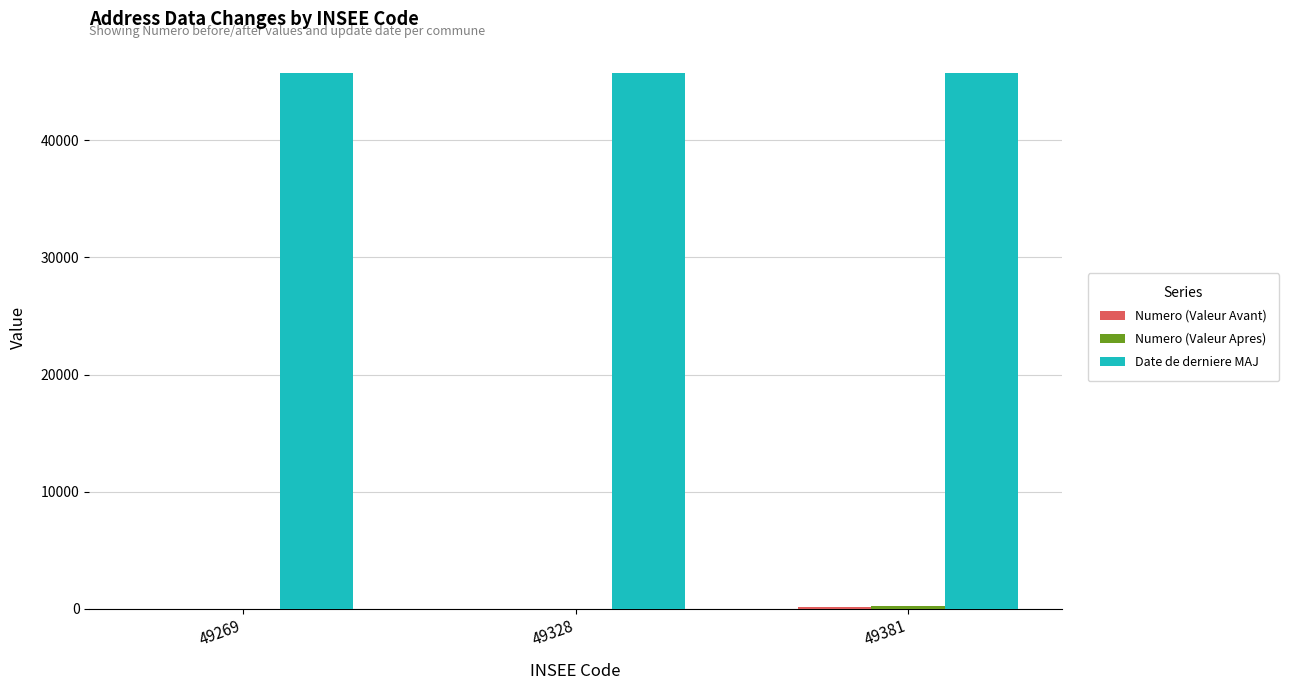

What is the maximum value shown in the chart?

45776